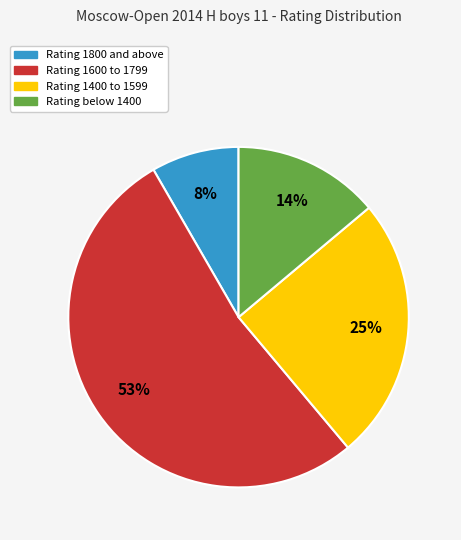

How many slices are in this pie chart?

4